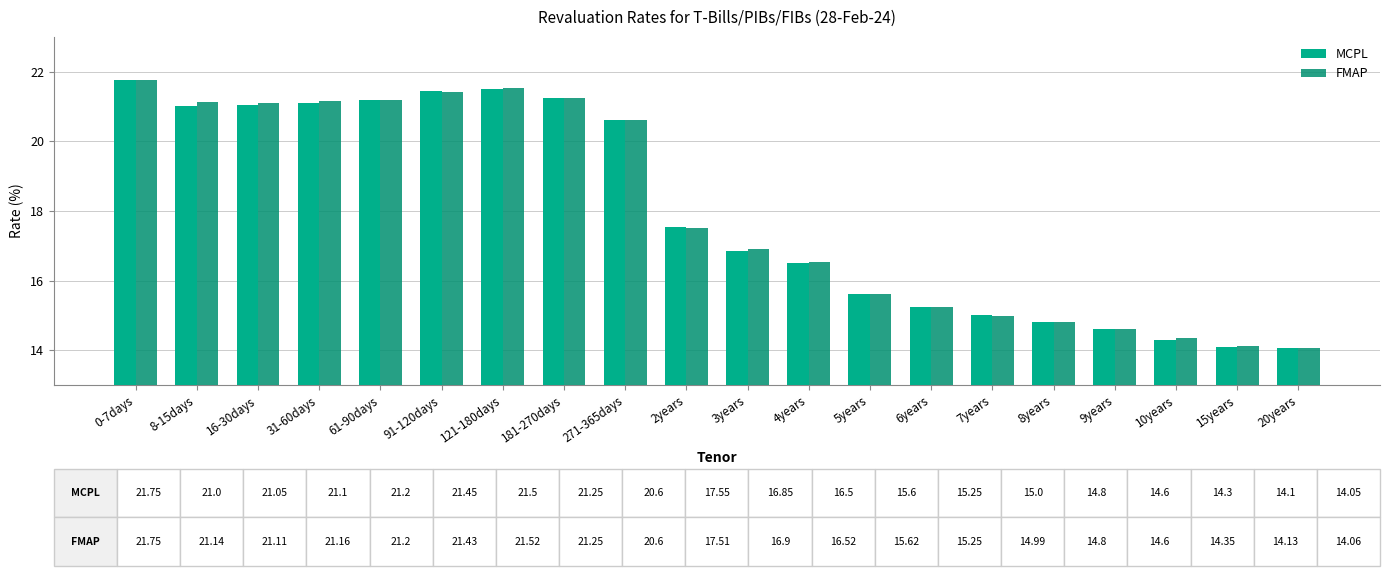

How many bars are there in total?

40